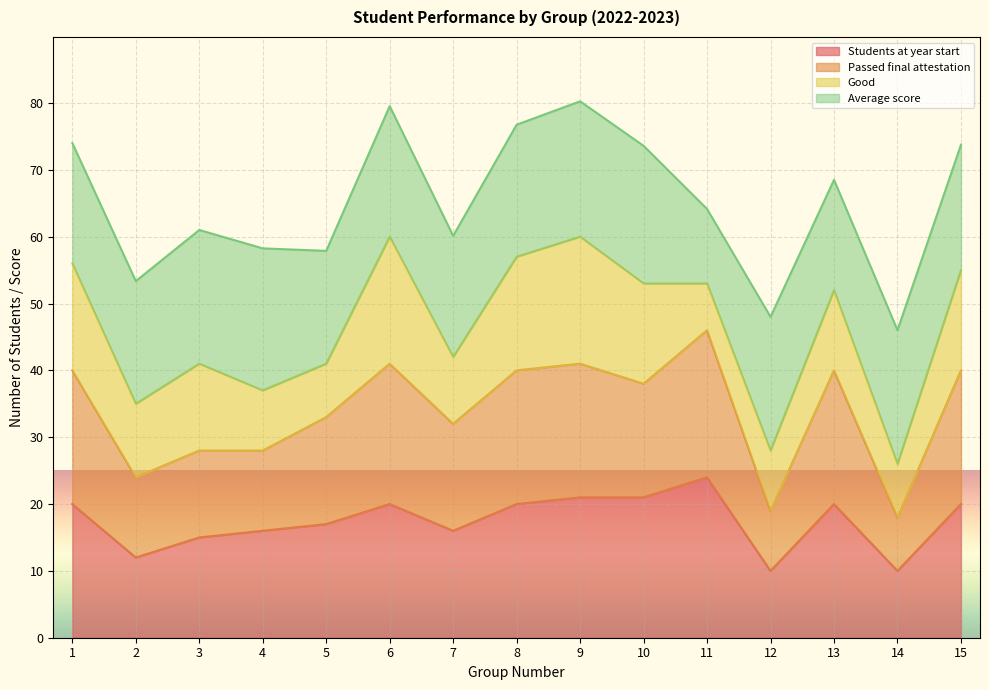

What is the total value across all series at 15?

73.8